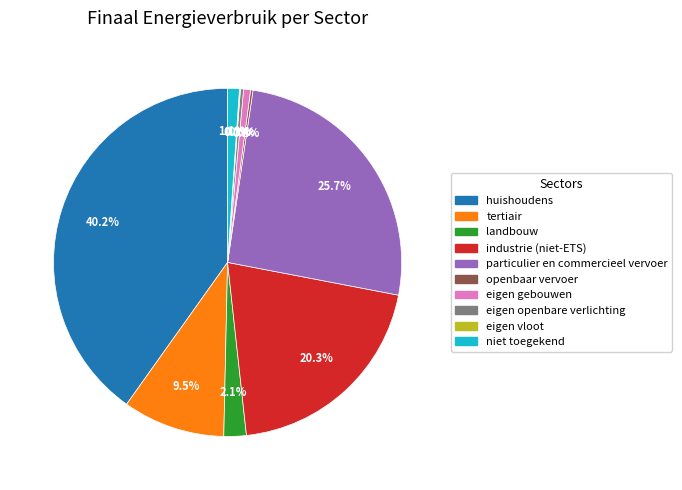

Do niet toegekend and tertiair together represent more than half of the pie?

No